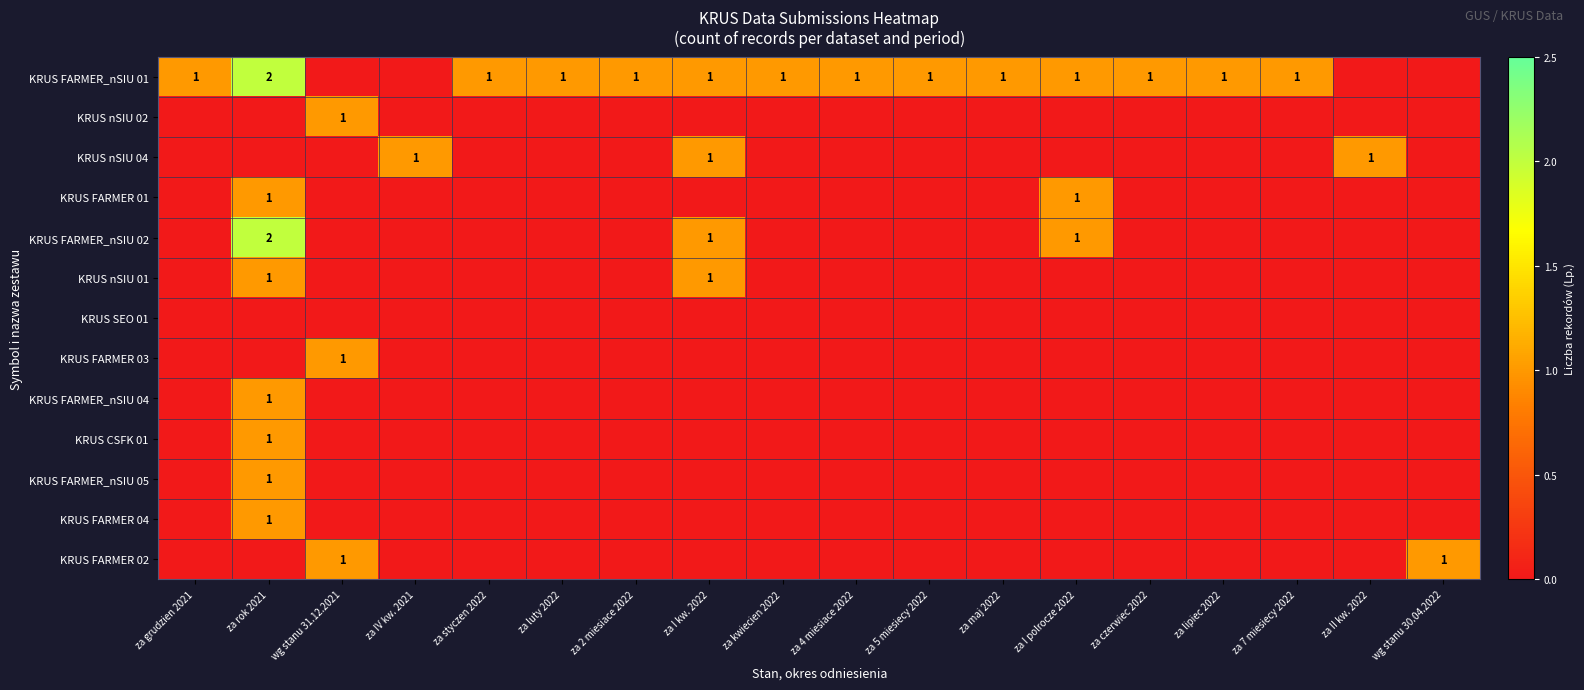

True or false: KRUS FARMER_nSIU 02 has a value of 0 at za I kw. 2022.

False